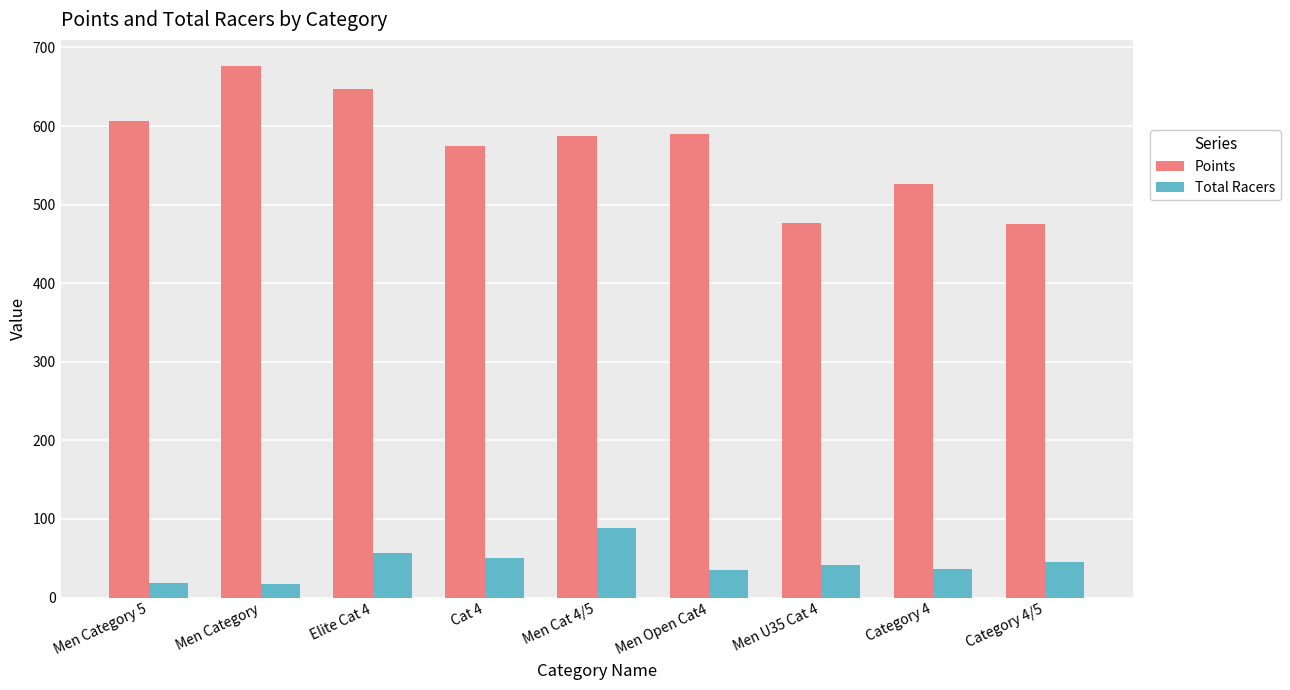

What is the total value across all series at Cat 4?

624.7